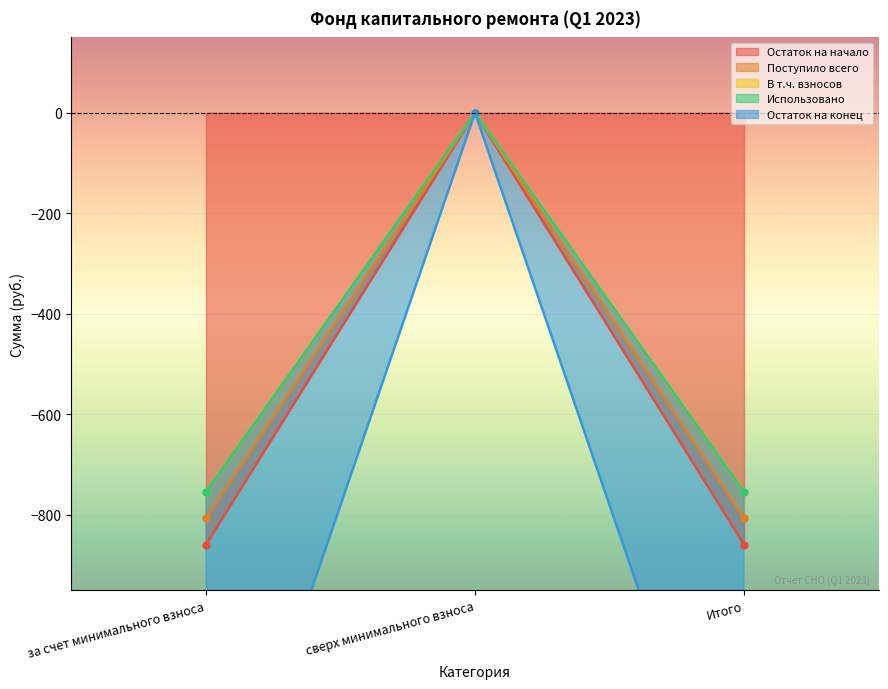

What is the label of the 3rd point from the left?

Итого